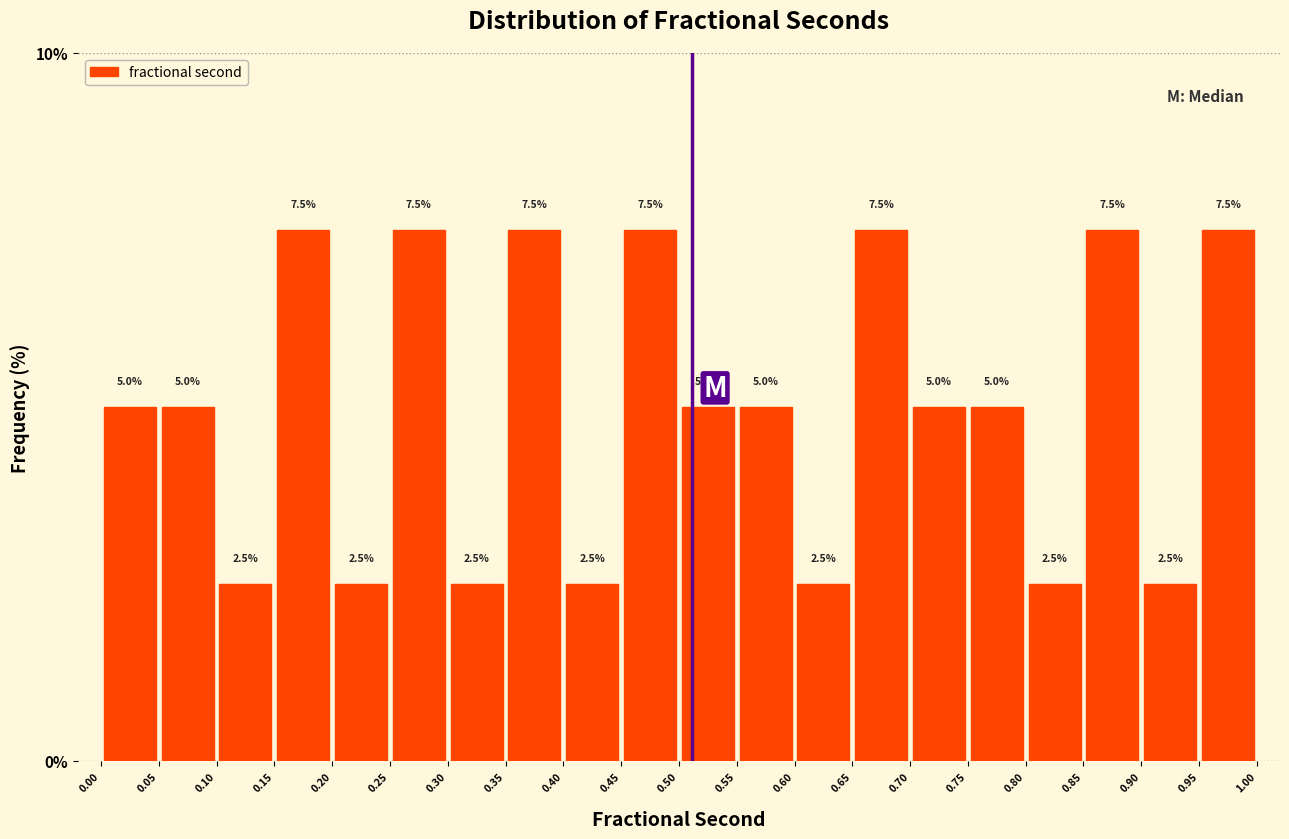

What is the height of the bar covering 0.05 to 0.10 on the x-axis?

5.0